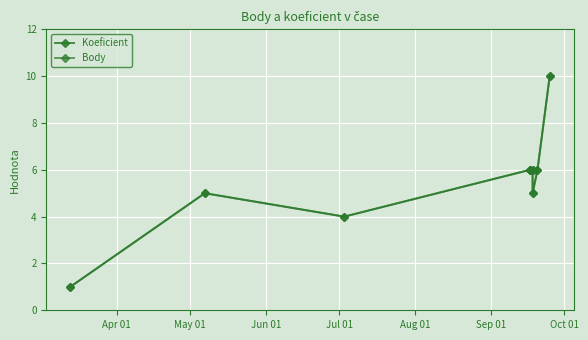

Where is the first local maximum for Koeficient?

May 01